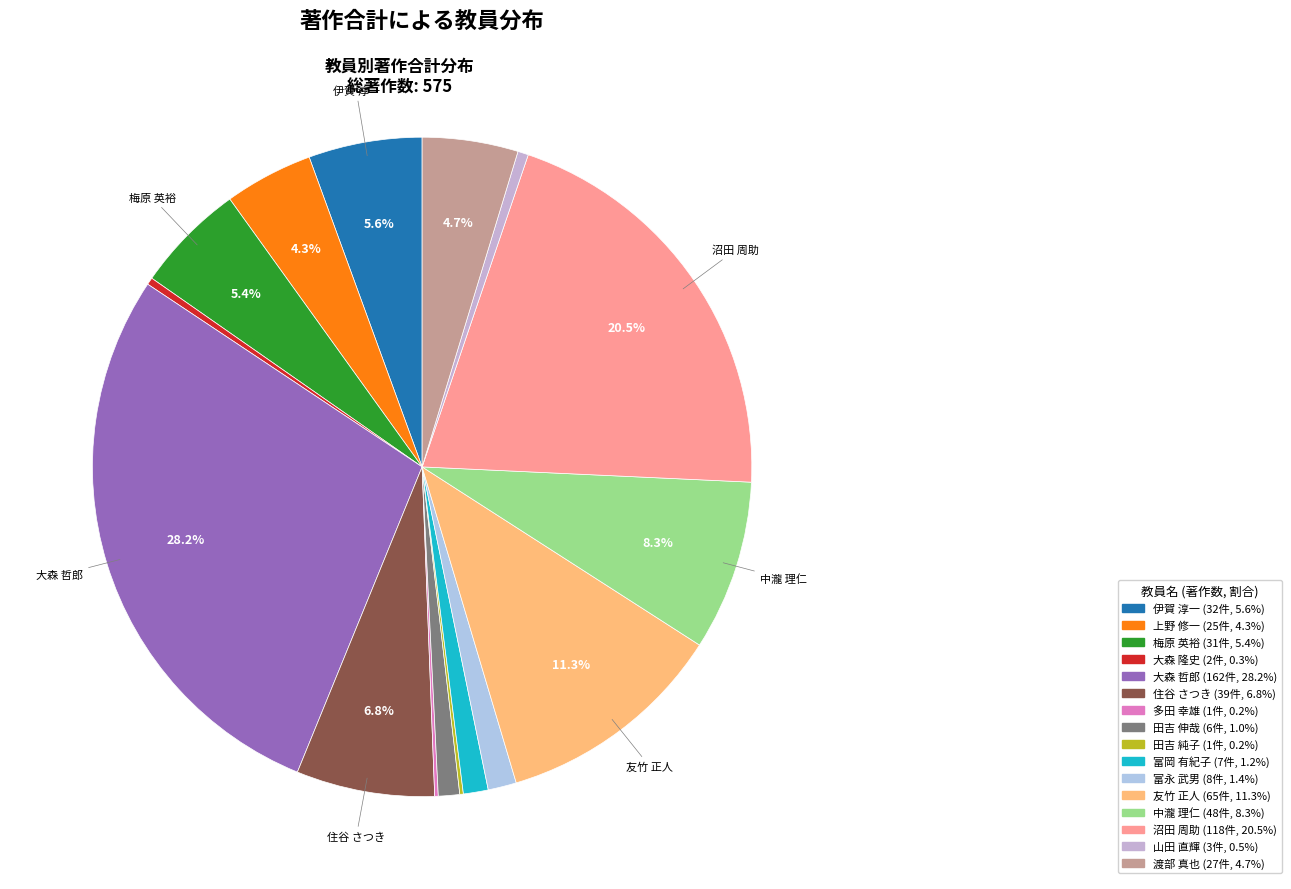

To the nearest percent, what portion does 田吉 伸哉 represent?

1%